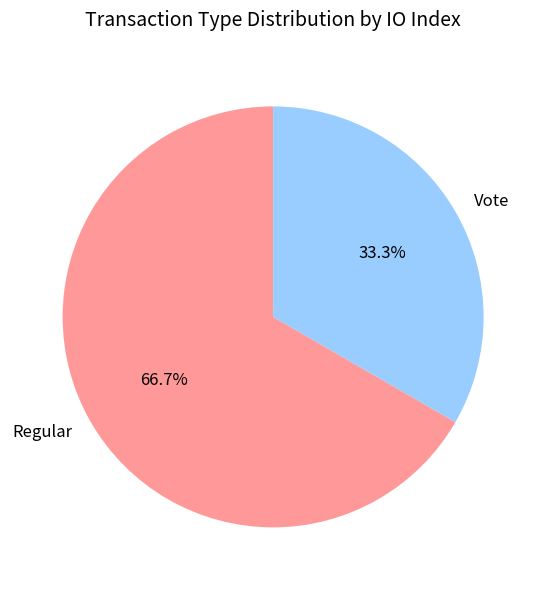

What is the smallest slice in the pie chart?

Vote